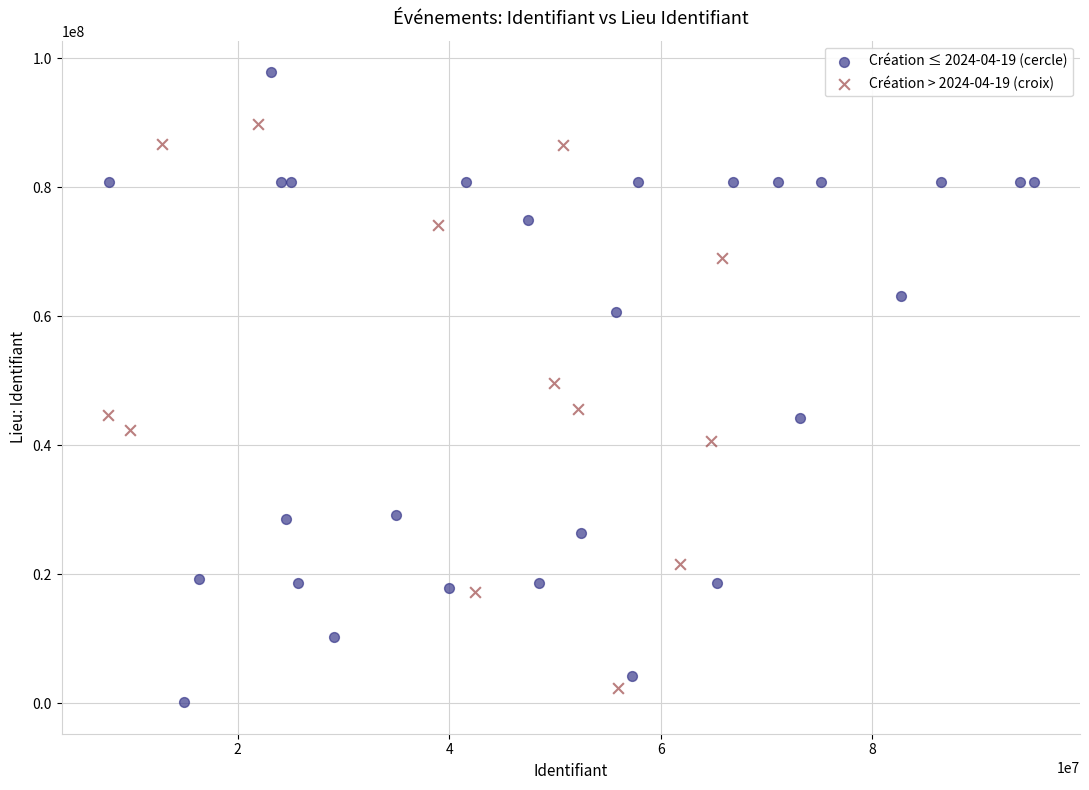

Which series has the widest spread of Y values?

Création ≤ 2024-04-19 (cercle)